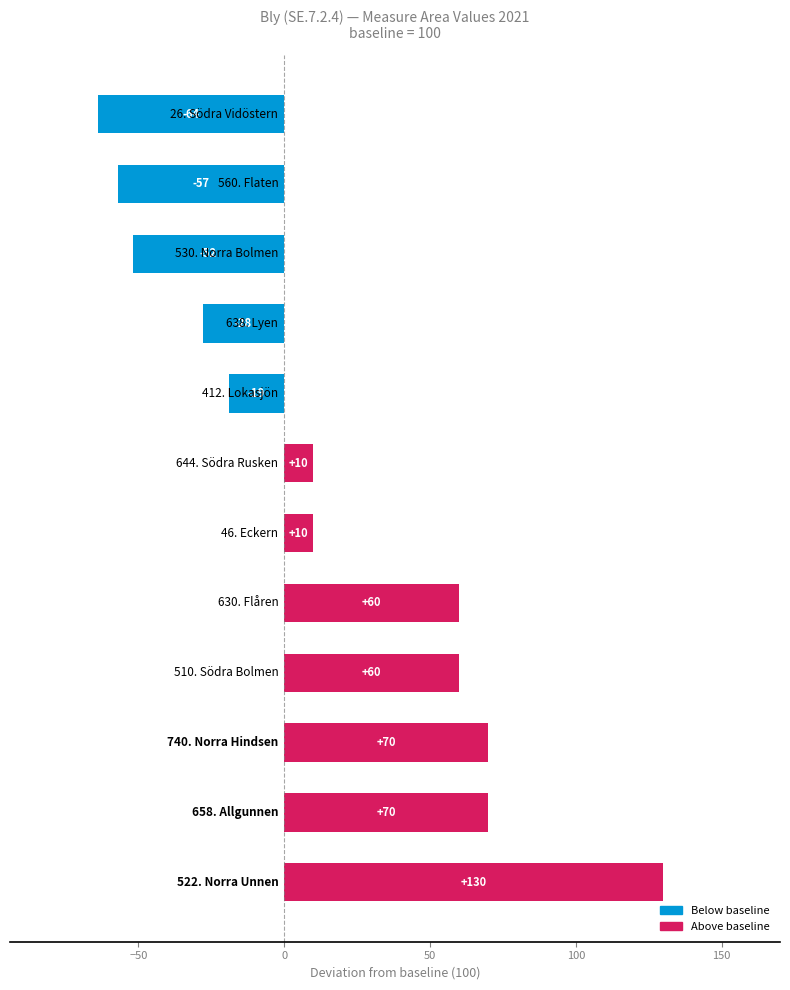

What is the greatest value displayed?

130